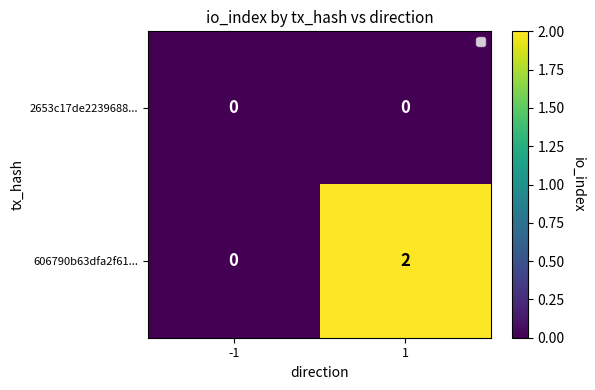

True or false: 606790b63dfa2f61... has a value of 3 at 1.

False